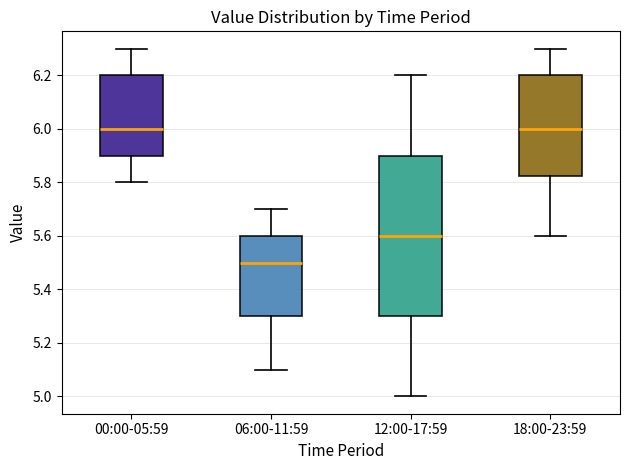

Reading left to right, read every box against the y-axis: the position of its median line, the range the box covers, and the ends of its whiskers. The values are not printed on the chart, so give them approximately, as read against the axis.

00:00-05:59: median 6.00, box 5.90 to 6.20, whiskers 5.80 to 6.30
06:00-11:59: median 5.50, box 5.30 to 5.60, whiskers 5.10 to 5.70
12:00-17:59: median 5.60, box 5.30 to 5.90, whiskers 5.00 to 6.20
18:00-23:59: median 6.00, box 5.82 to 6.20, whiskers 5.60 to 6.30